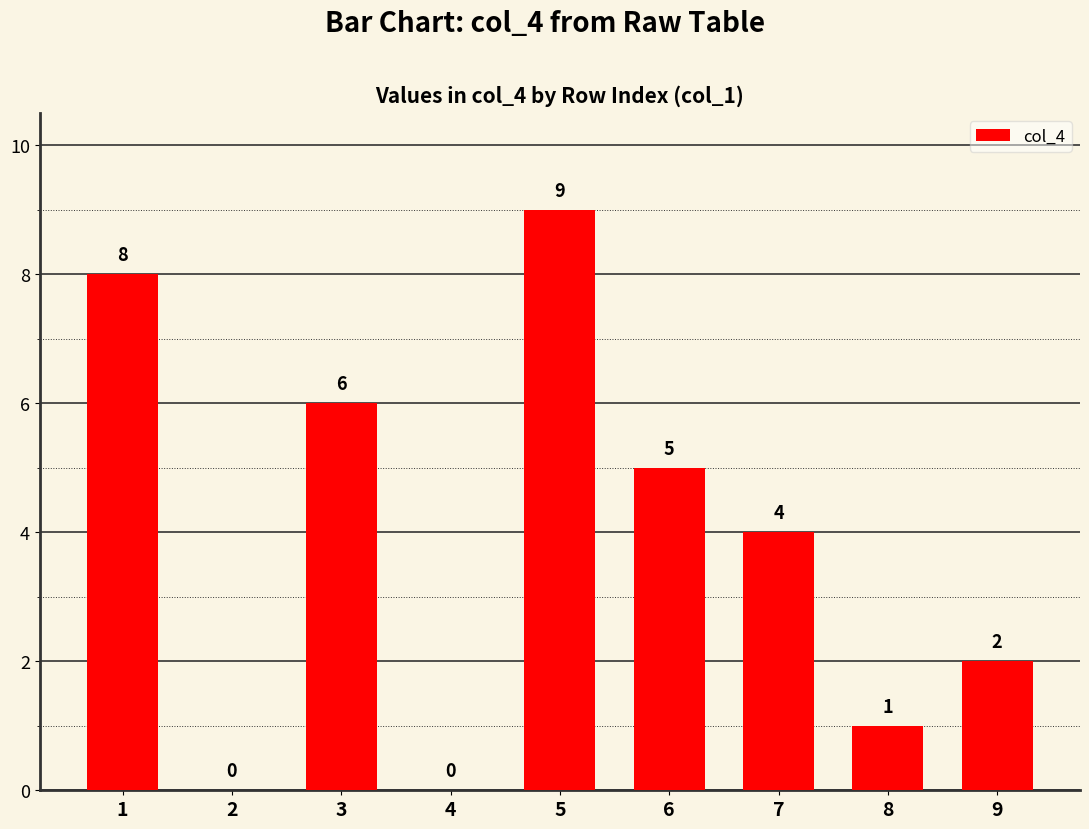

What is the greatest value displayed?

9